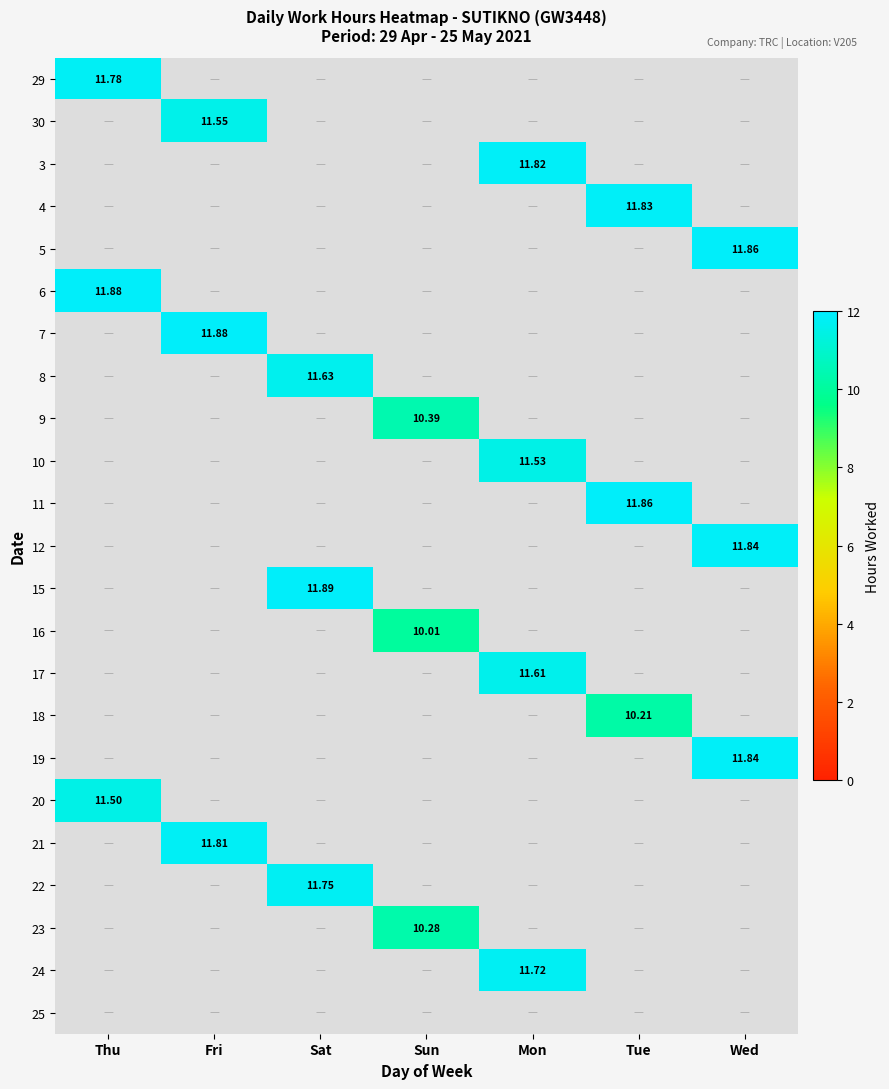

At Wed, list the series in order from smallest to largest.

29, 30, 3, 4, 6, 7, 8, 9, 10, 11, 15, 16, 17, 18, 20, 21, 22, 23, 24, 25, 12, 19, 5